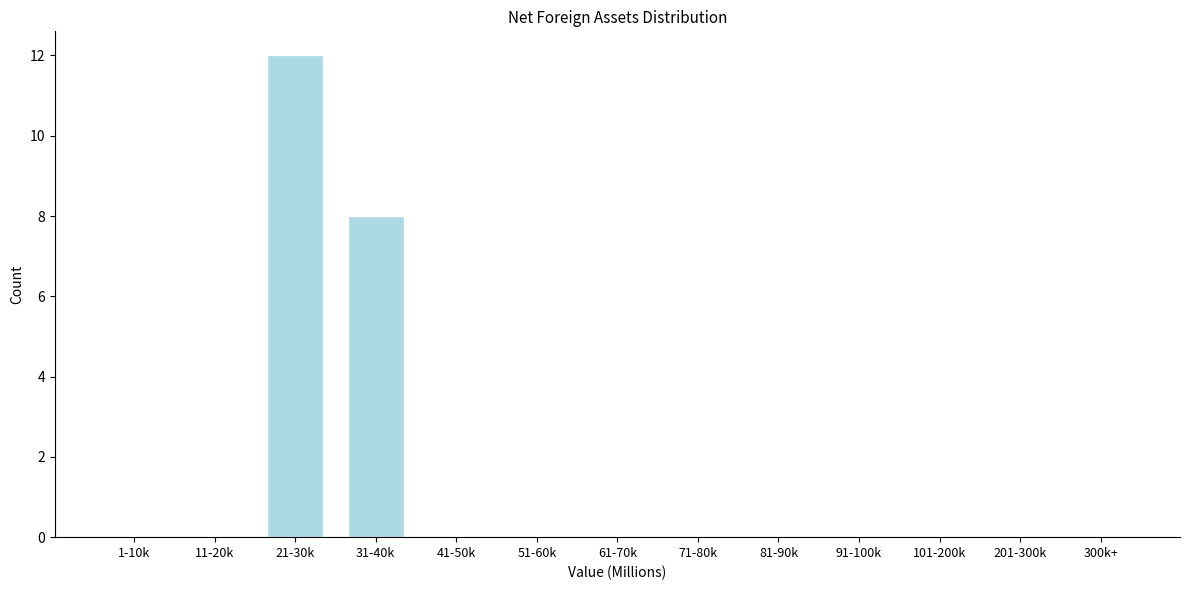

Reading left to right, list all the values displayed in this chart.

1-10k=0	11-20k=0	21-30k=12	31-40k=8	41-50k=0	51-60k=0	61-70k=0	71-80k=0	81-90k=0	91-100k=0	101-200k=0	201-300k=0	300k+=0